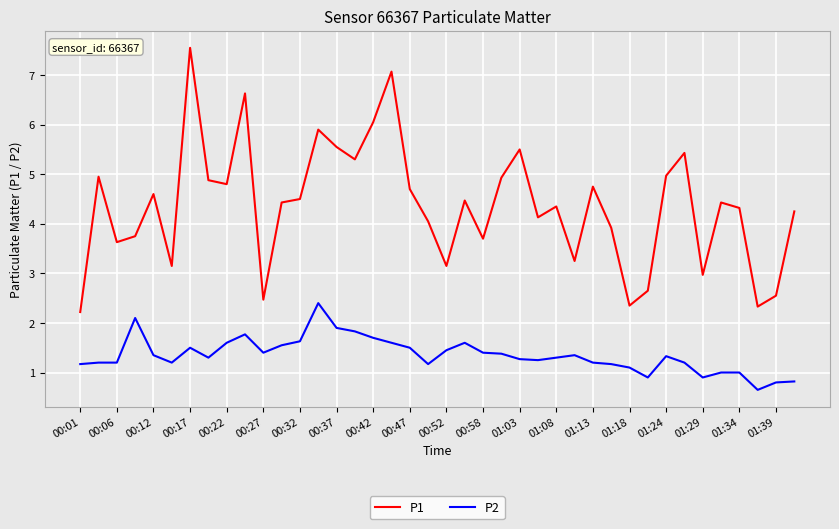

Which series has the widest spread of values?

P1